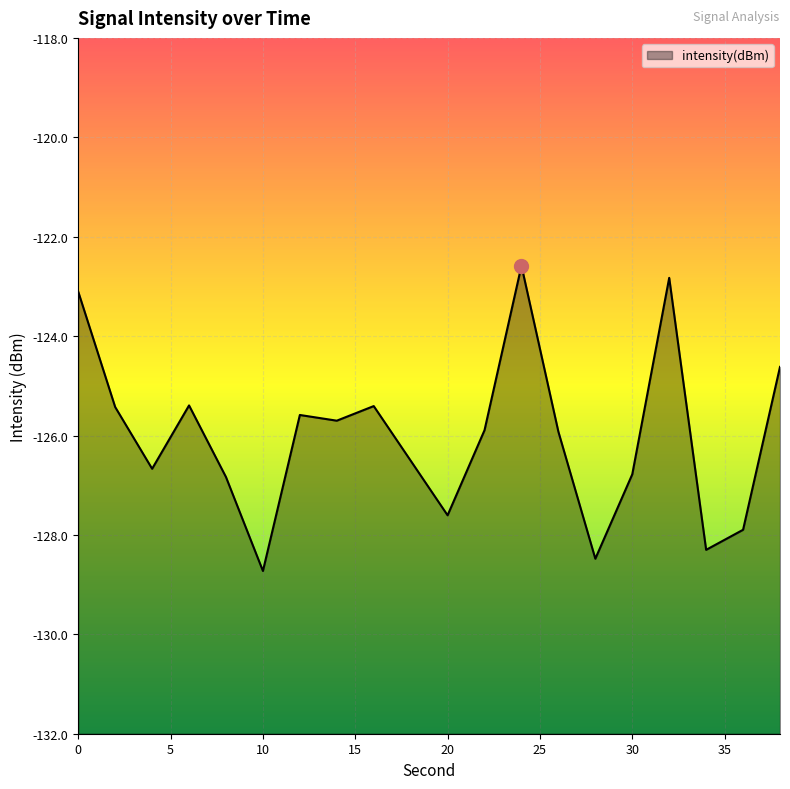

Between 4 and 2, which is larger?

2